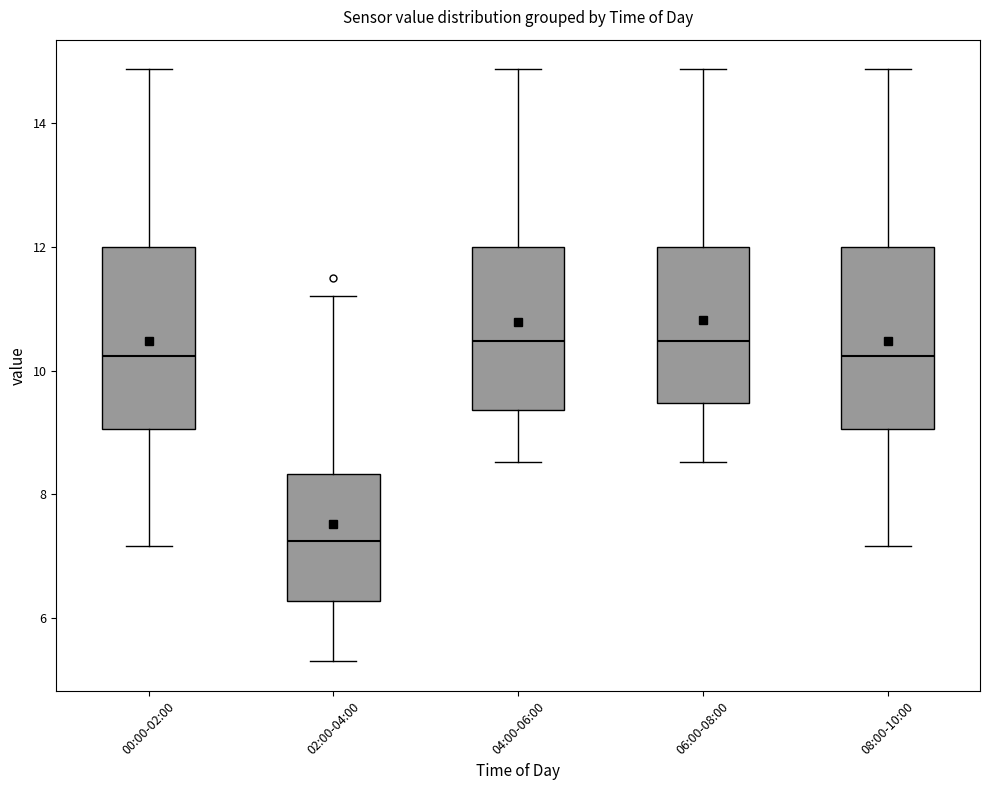

Reading left to right, read every box against the y-axis: the position of its median line, the range the box covers, and the ends of its whiskers. The values are not printed on the chart, so give them approximately, as read against the axis.

00:00-02:00: median 10.2, box 9.0 to 12.0, whiskers 7.2 to 14.8
02:00-04:00: median 7.2, box 6.2 to 8.4, whiskers 5.4 to 11.2
04:00-06:00: median 10.4, box 9.4 to 12.0, whiskers 8.6 to 14.8
06:00-08:00: median 10.4, box 9.4 to 12.0, whiskers 8.6 to 14.8
08:00-10:00: median 10.2, box 9.0 to 12.0, whiskers 7.2 to 14.8